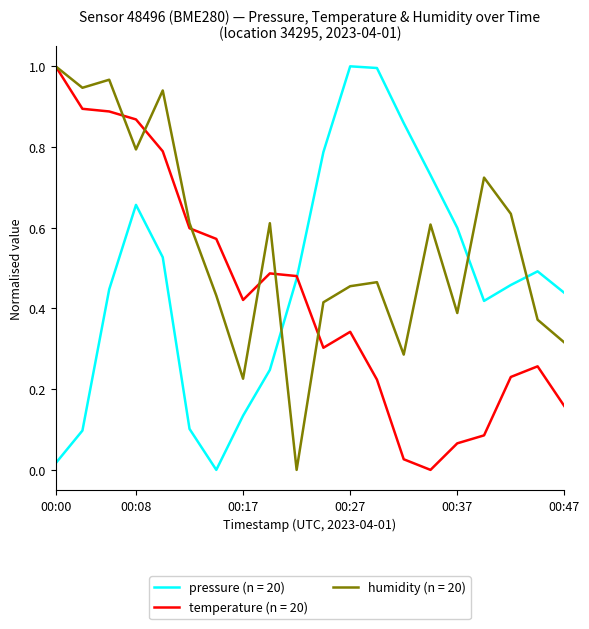

Which series has the largest total across all categories?

humidity (n = 20)